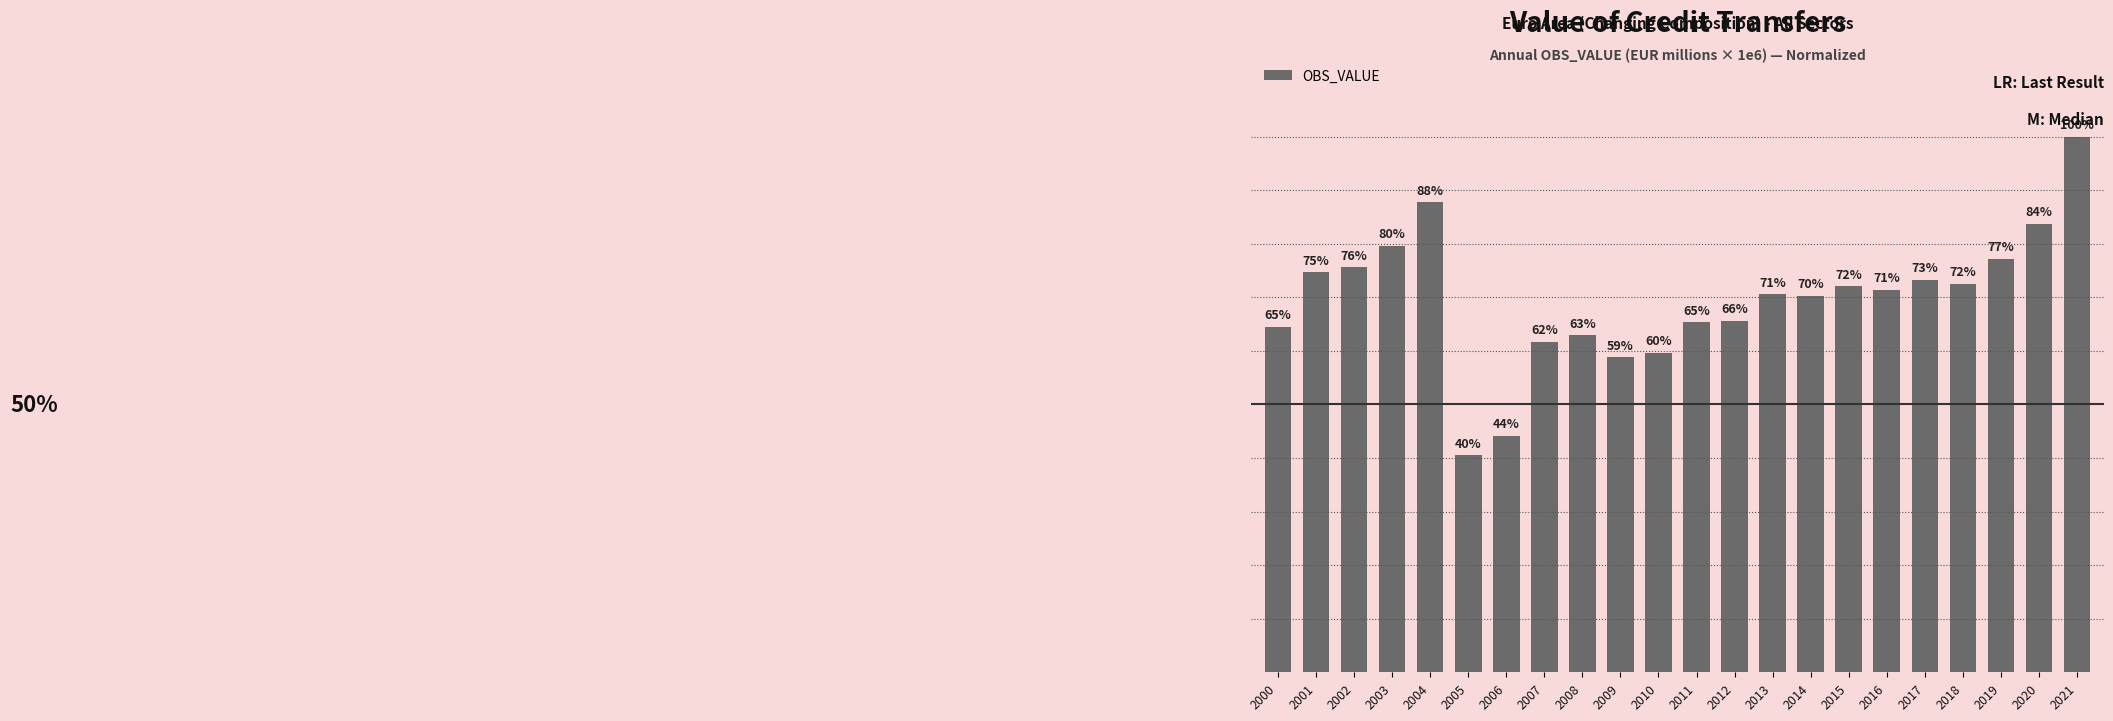

Which category has the highest value across all series?

2021